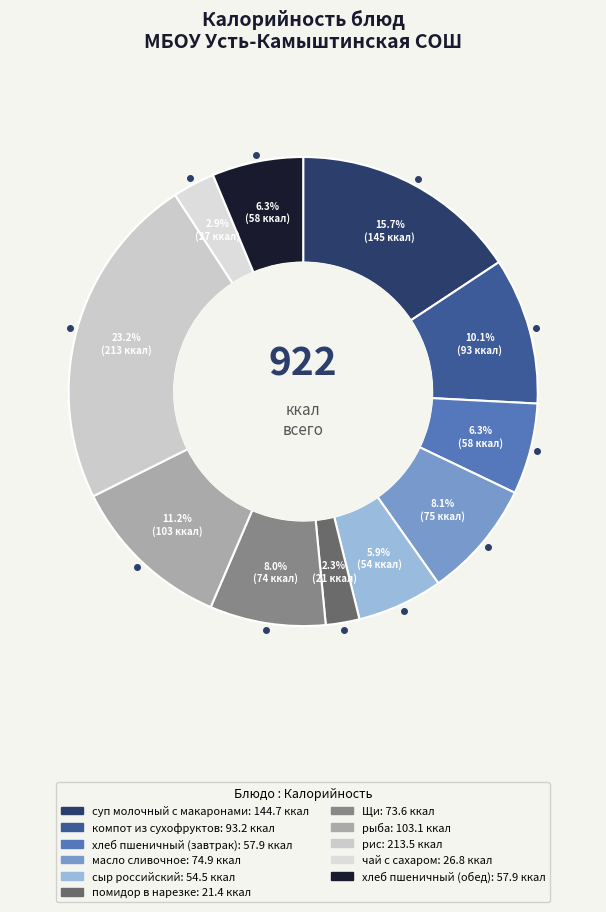

Count the number of slices in the pie.

11